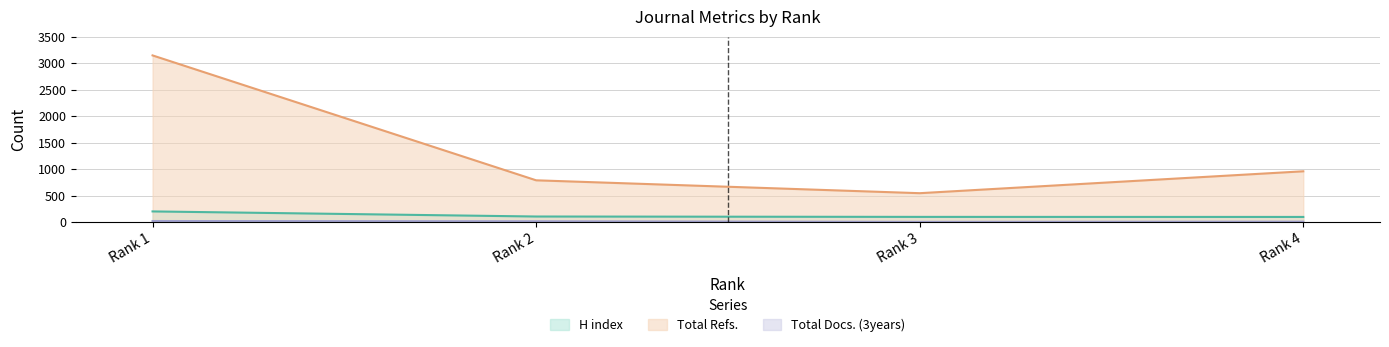

Is it true that Total Refs. equals 962 at Rank 4?

True